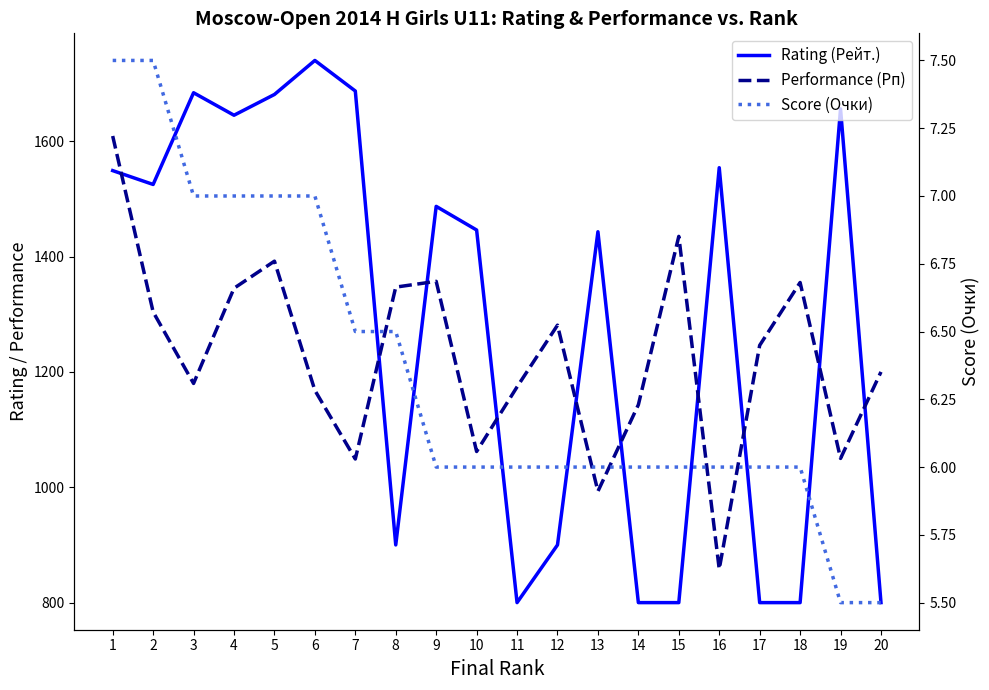

What is the minimum value shown in the chart?

5.5